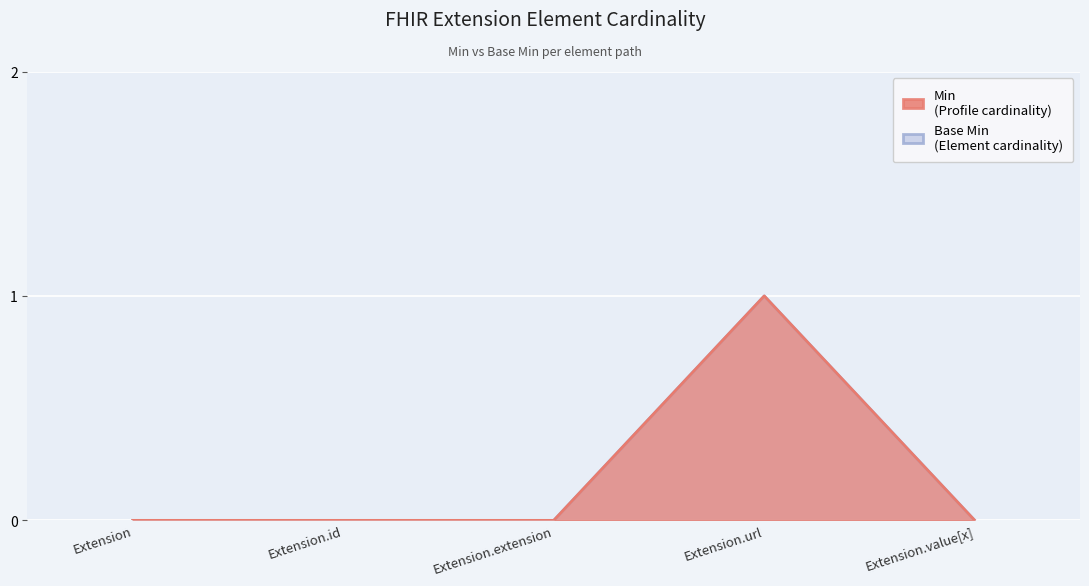

True or false: Min has more than 1 interior local peaks.

False